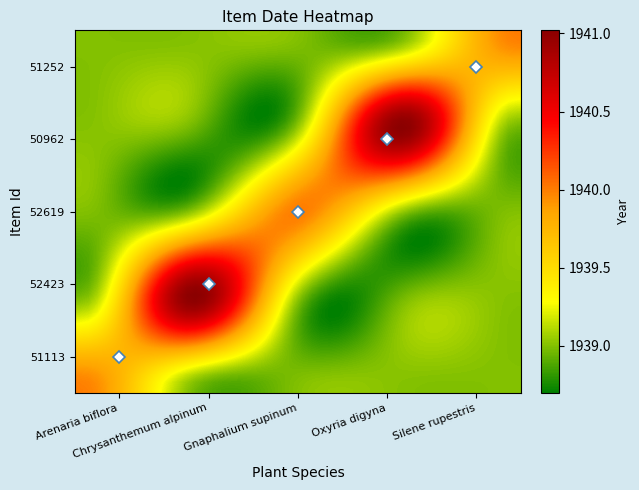

How many categories are shown in the chart?

5